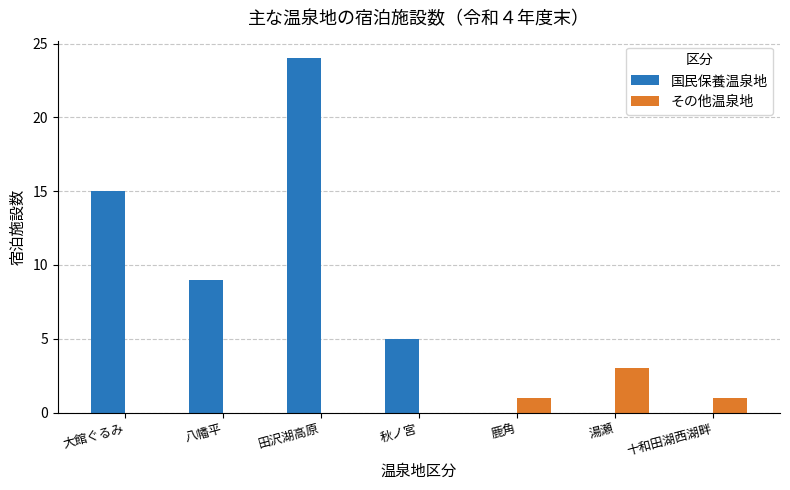

Count the number of data series in this chart.

2